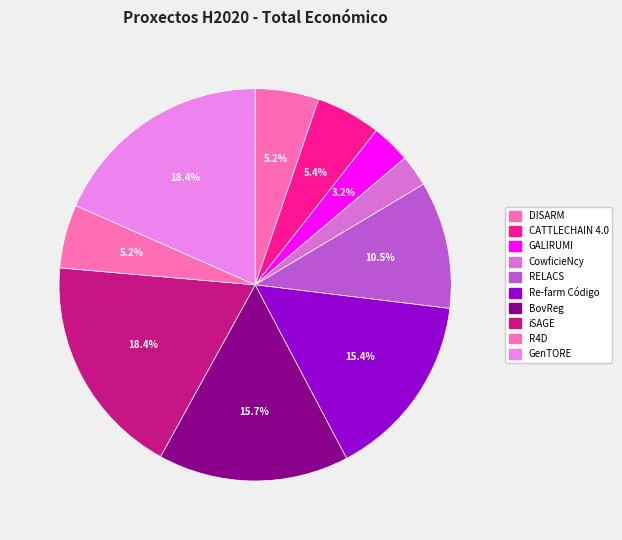

Which has a higher value, R4D or CATTLECHAIN 4.0?

CATTLECHAIN 4.0